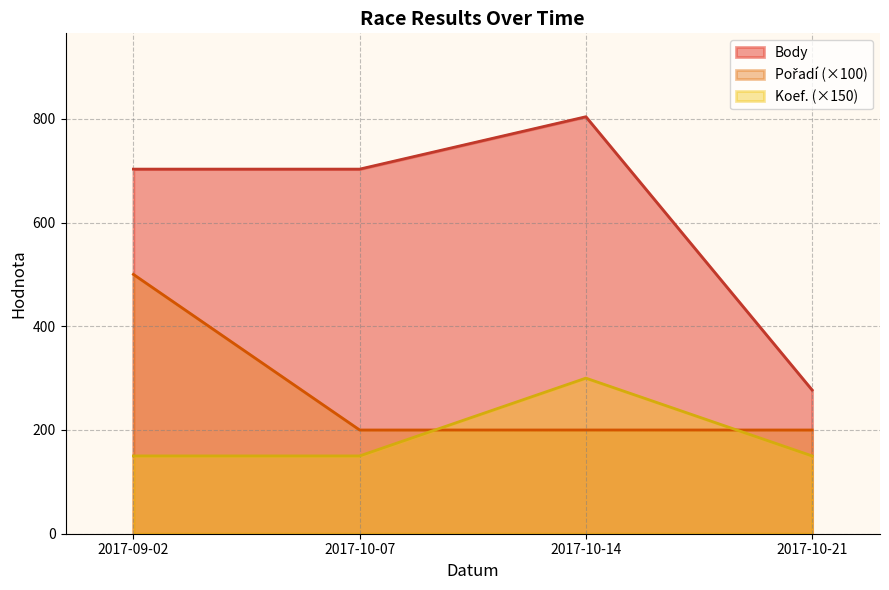

True or false: Body has a value of 162 at 2017-09-02.

False